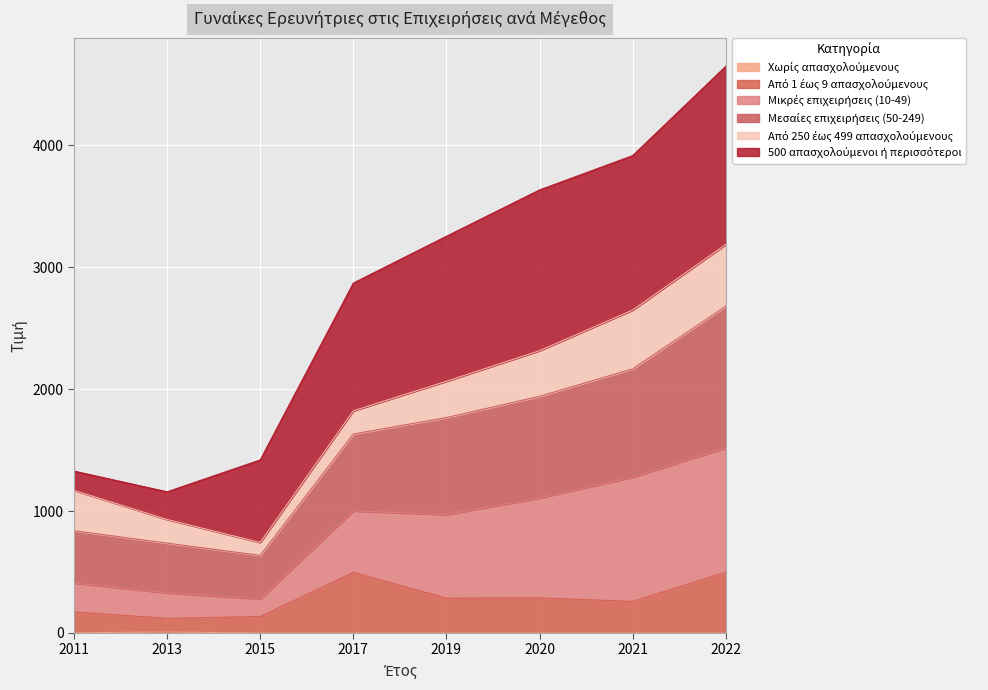

What is the total value across all series at 2015?

1419.6